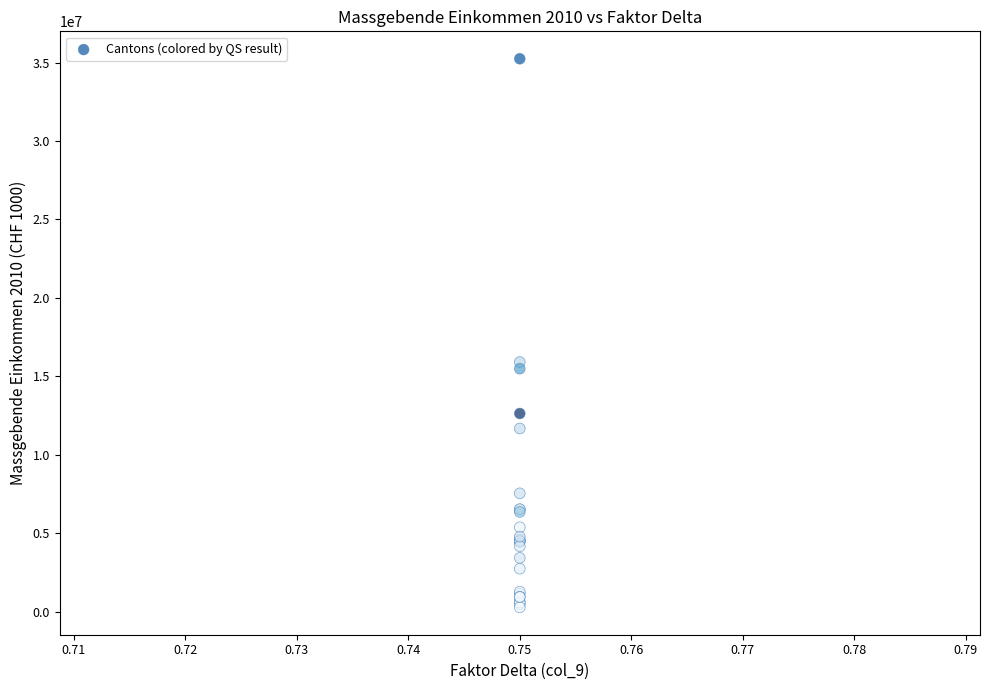

What Y value in the scatter plot is closest to 17760043?

15910794.7